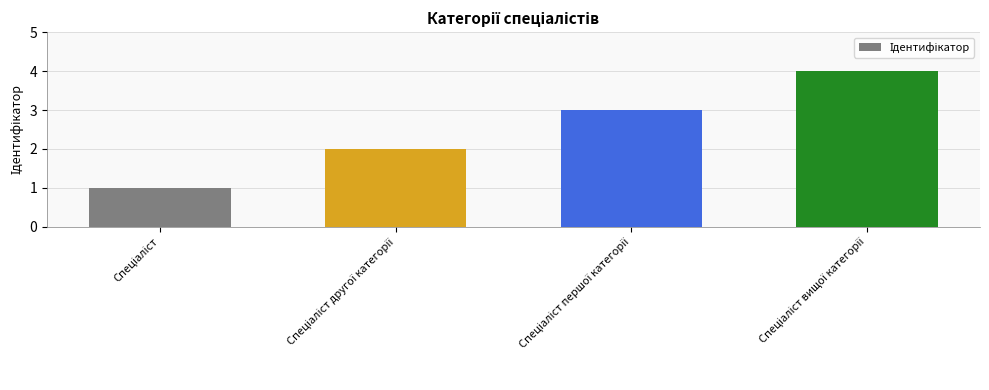

What is the sum of all values?

10